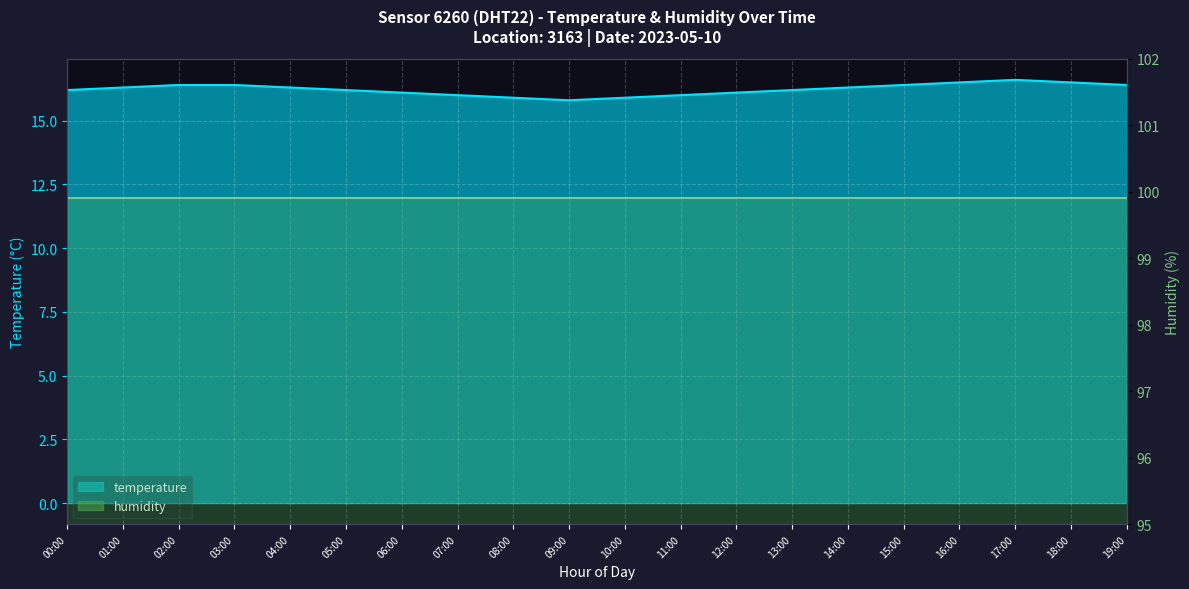

The value at 04:00 is 6.0. True or false?

False